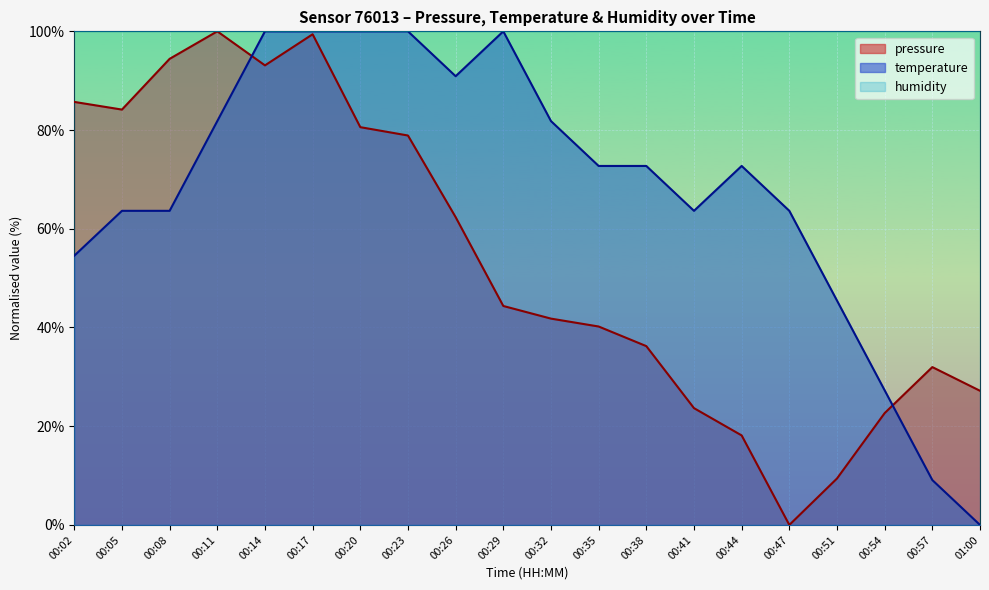

Is it true that temperature equals 63.6 at 00:41?

True